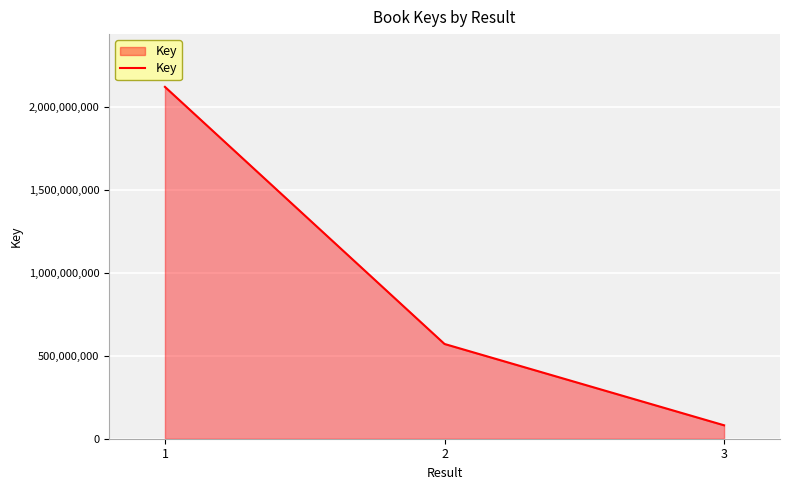

What is the average value?

925754187